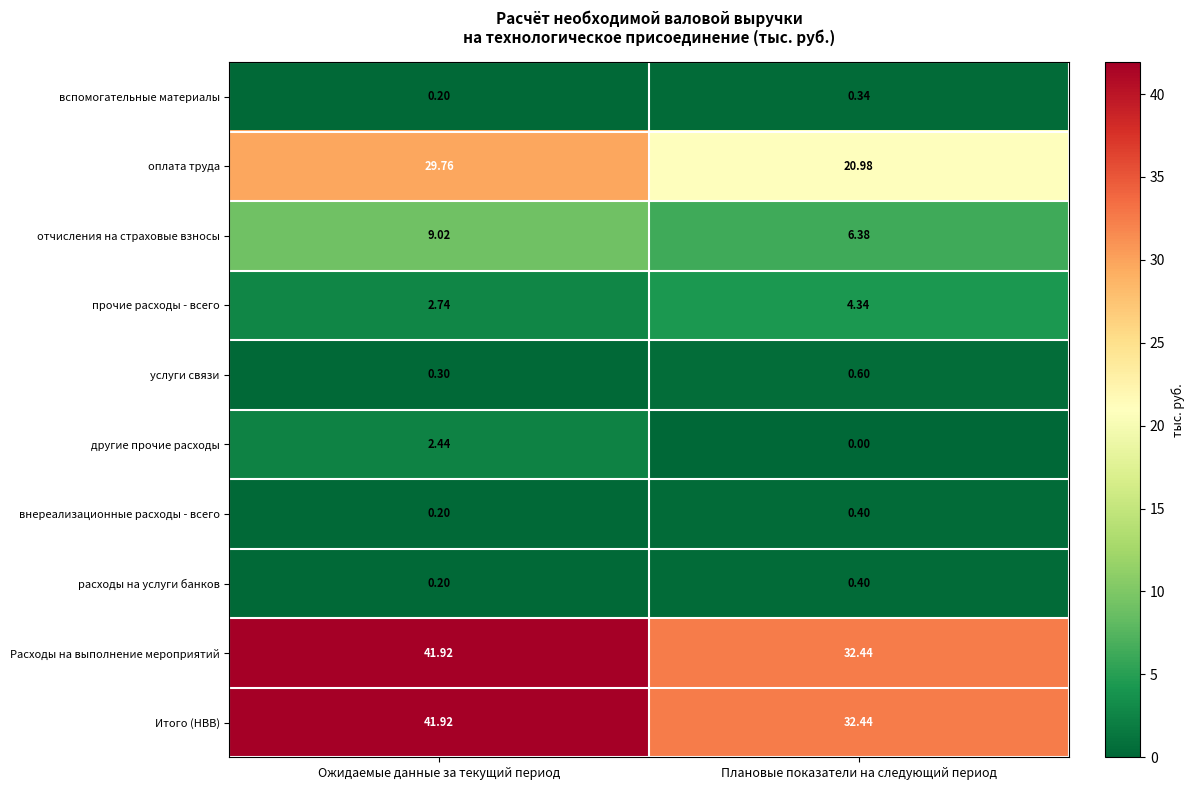

Where is Расходы на выполнение мероприятий nearest to the value 37?

Плановые показатели на следующий период